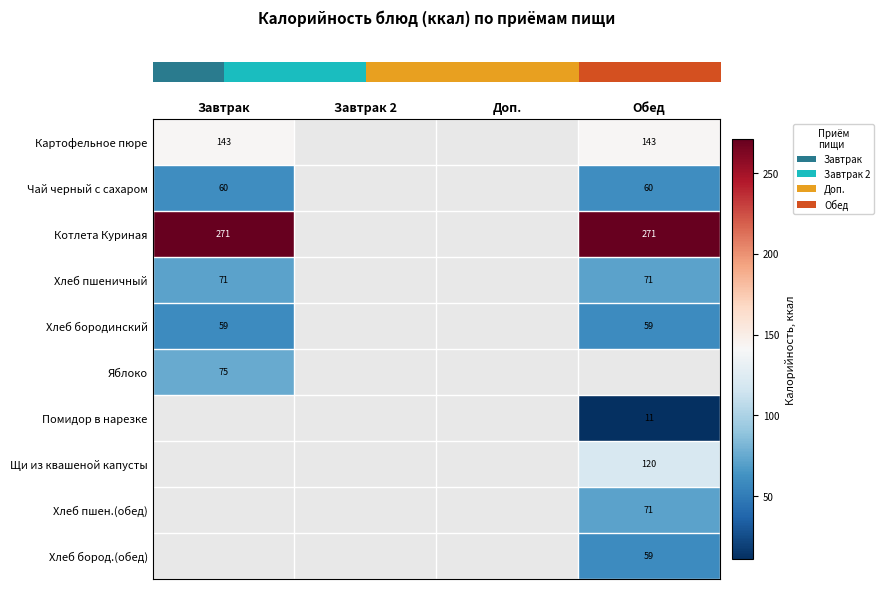

Which has a higher value, Завтрак 2 or Завтрак?

Завтрак